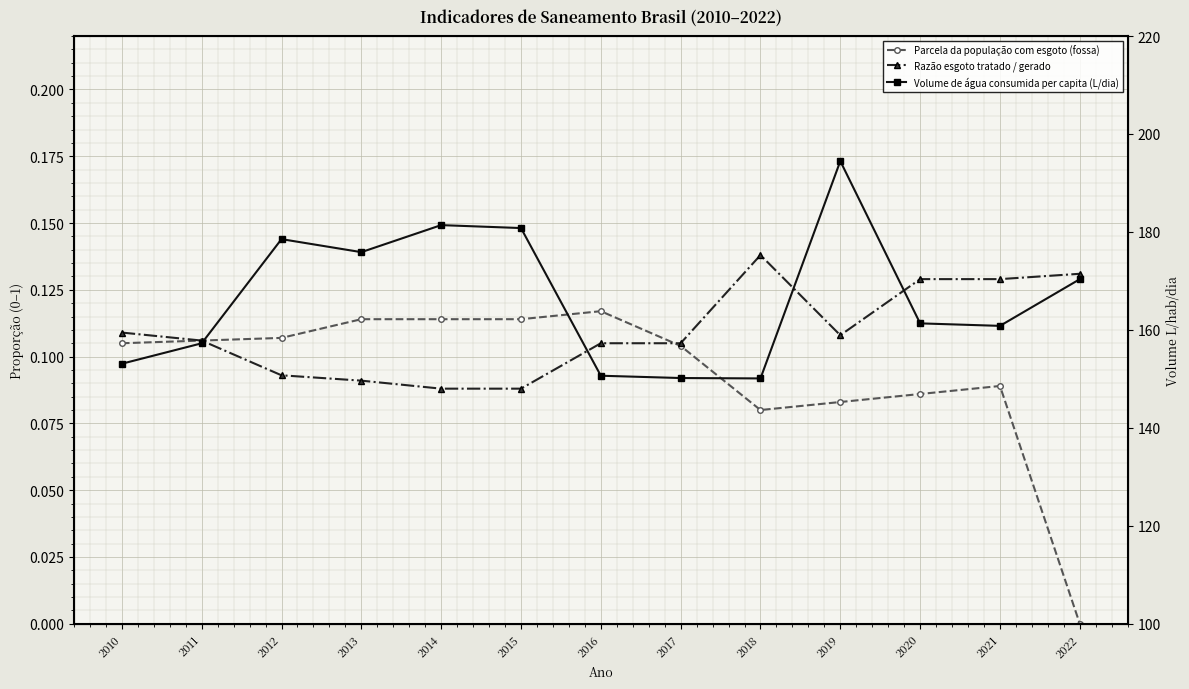

At which category is the sum across all series the highest?

2019